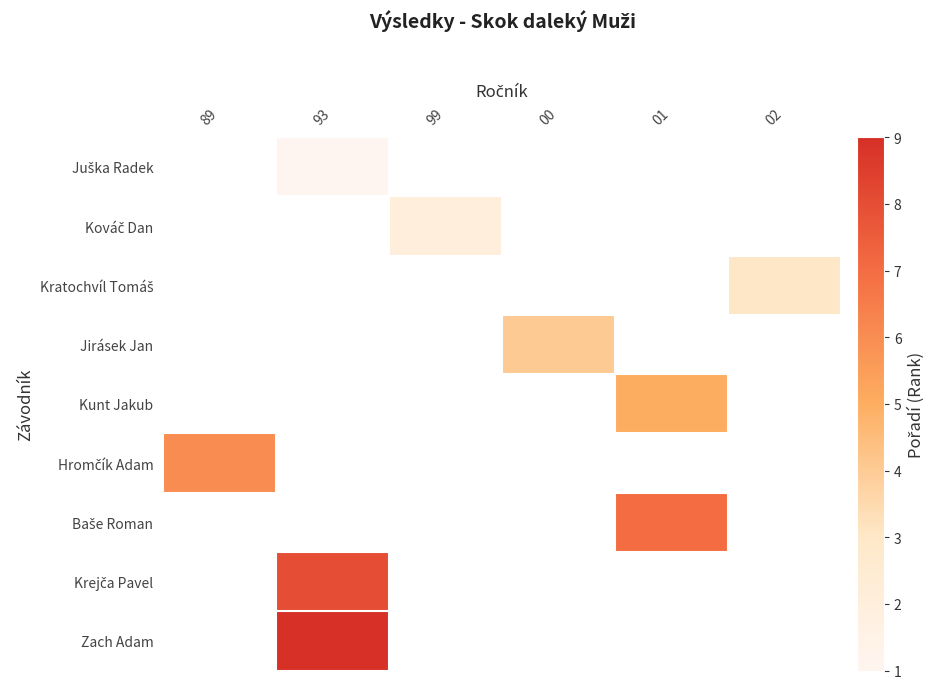

How many distinct data groups are displayed?

9